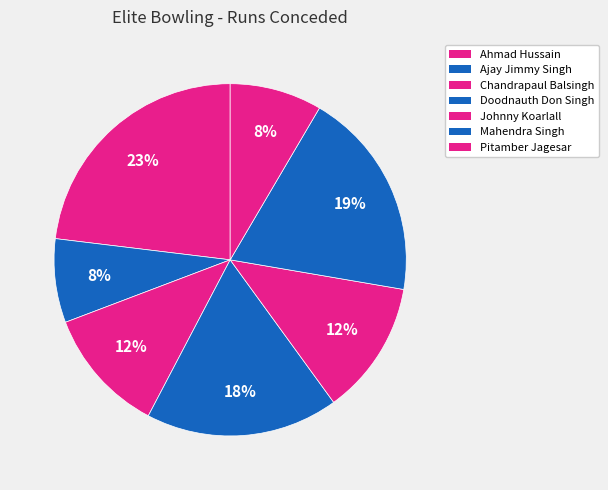

How many segments does this pie chart have?

7